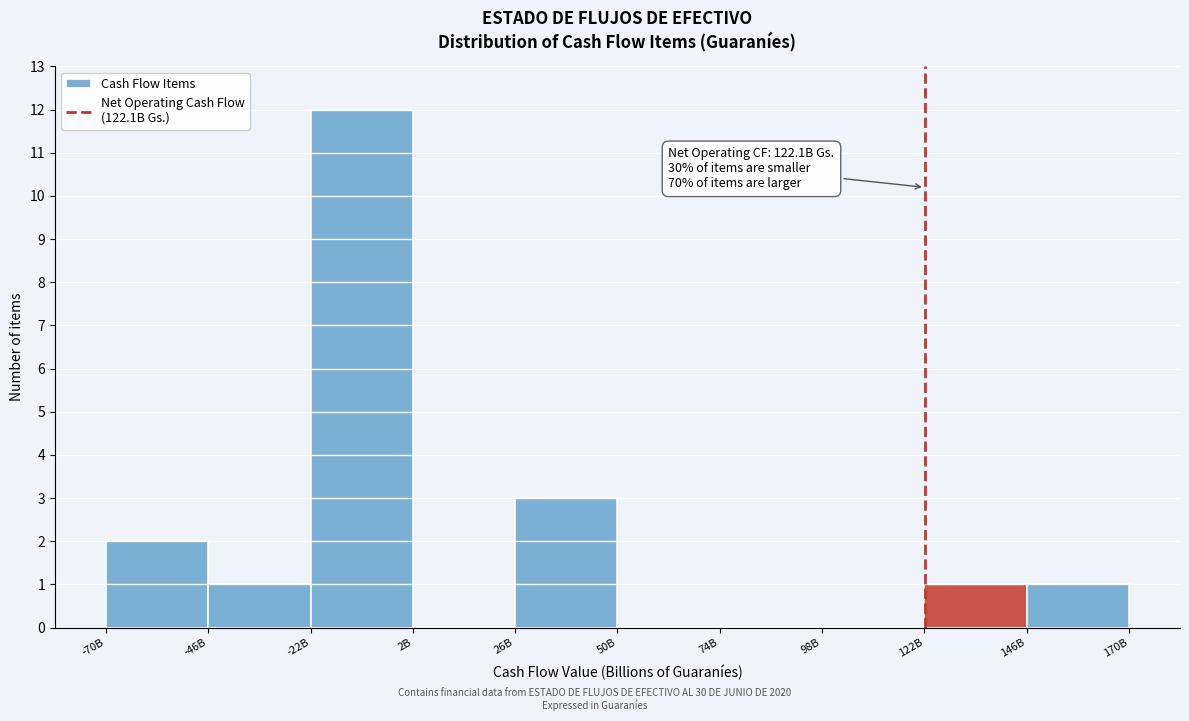

Reading left to right, list all the values displayed in this chart.

-70B=2	-46B=1	-22B=12	2B=0	26B=3	50B=0	74B=0	98B=0	122B=1	170B=1